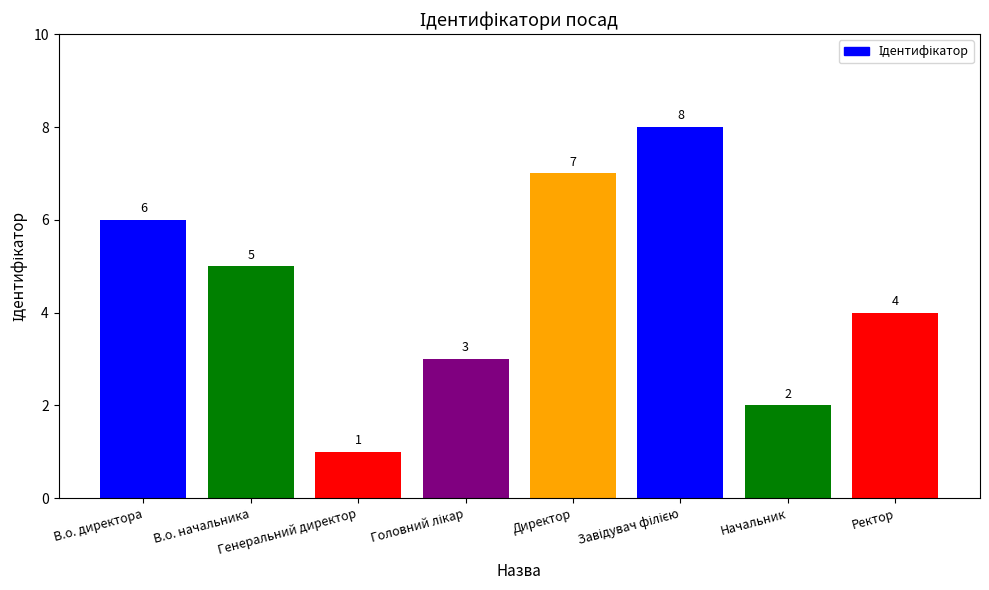

What is the difference between the maximum and minimum values?

7